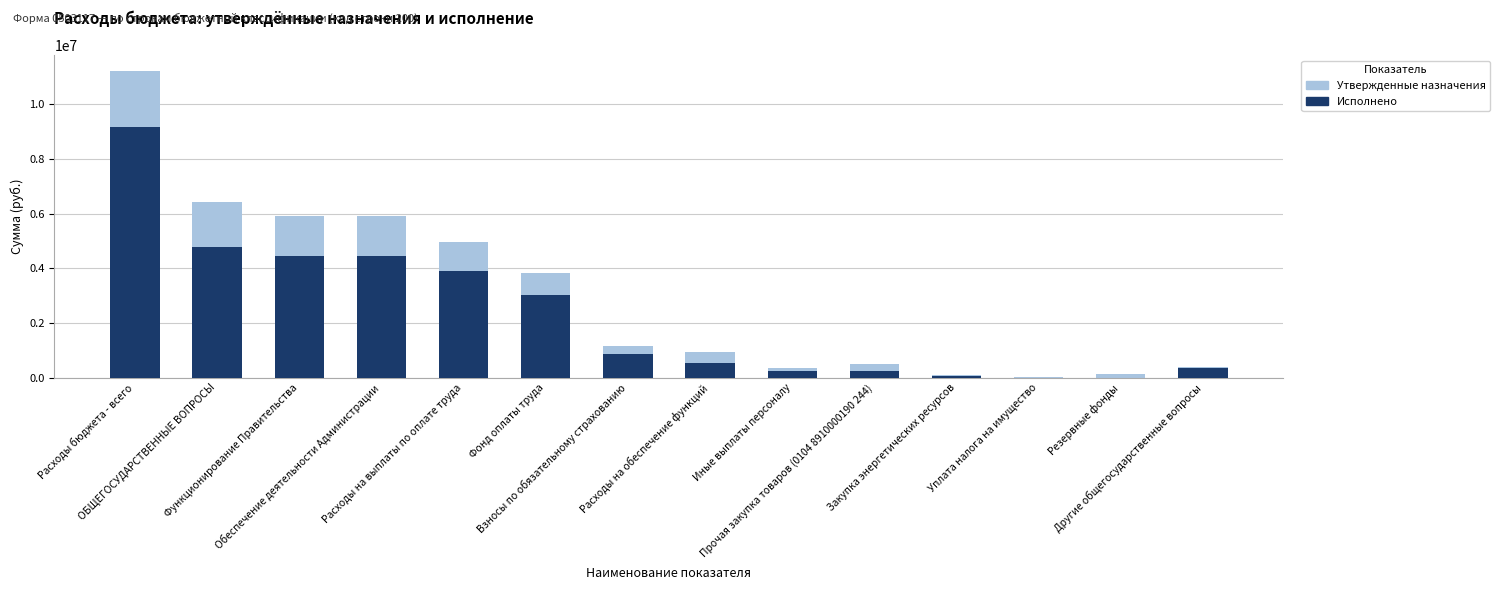

Reading right to left, extract all data points from this chart.

Утвержденные бюджетные назначения: 396000.0	118000.0	9000.0	93336.7	500763.3	340600.0	945200.0	1144200.0	3826600.0	4970800.0	5916200.0	5916200.0	6430200.0	11229000.0
Исполнено: 345259.0	0.0	0.0	72490.0	237513.6	238033.8	548968.4	868336.7	3017472.4	3885809.0	4434777.4	4434977.4	4780236.4	9156521.7